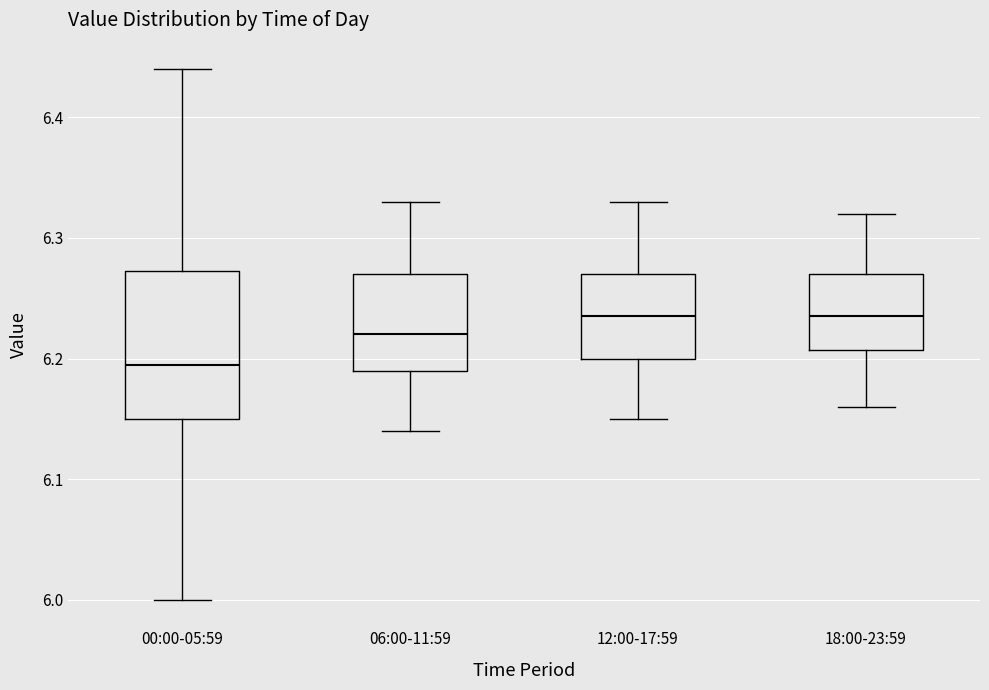

Reading left to right, transcribe this box plot: for each box, give where its median line is, the range the box spans, and where its two whiskers end, as read against the y-axis. The values are not printed on the chart, so give them approximately, as read against the axis.

00:00-05:59: median 6.20, box 6.15 to 6.27, whiskers 6.00 to 6.44
06:00-11:59: median 6.22, box 6.19 to 6.27, whiskers 6.14 to 6.33
12:00-17:59: median 6.24, box 6.20 to 6.27, whiskers 6.15 to 6.33
18:00-23:59: median 6.24, box 6.21 to 6.27, whiskers 6.16 to 6.32